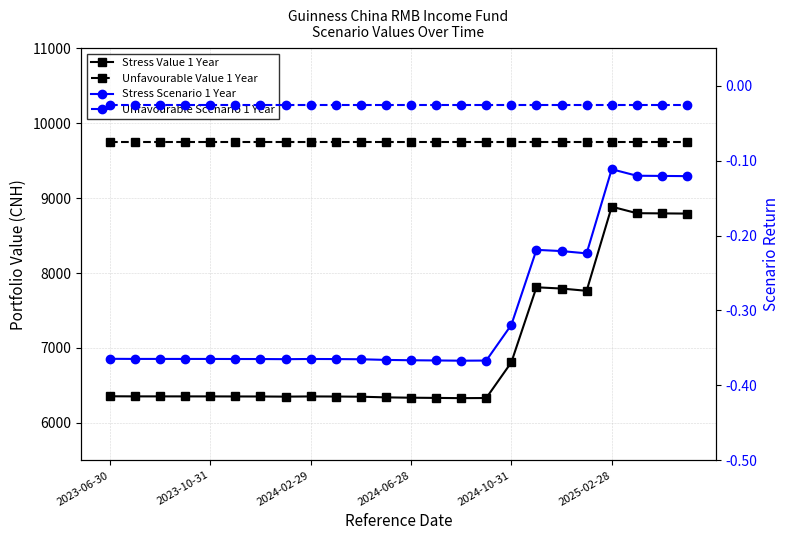

What is the value of the Stress Value 1 Year point at the 16th from the left?

6331.6